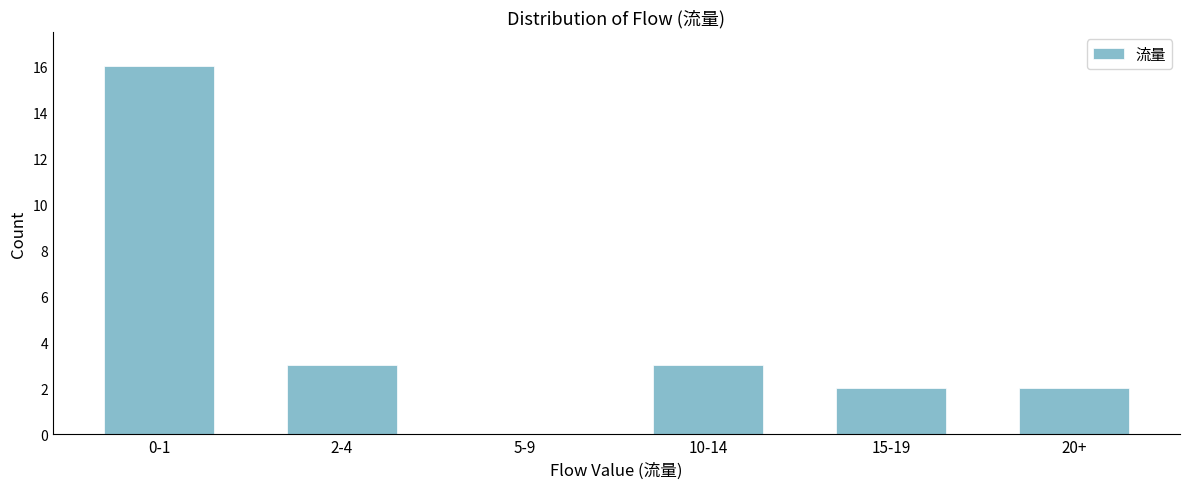

Reading left to right, transcribe all the data shown in this chart.

0-1=16	2-4=3	5-9=0	10-14=3	15-19=2	20+=2